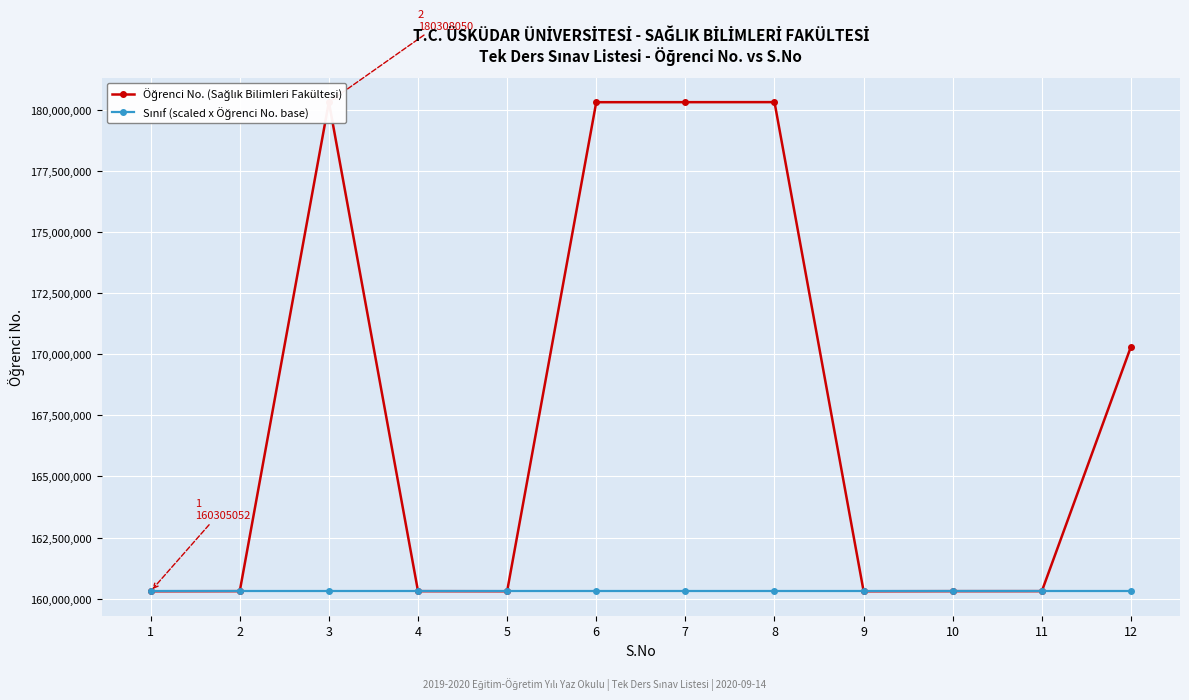

Is this an area chart (filled region under the line)?

No